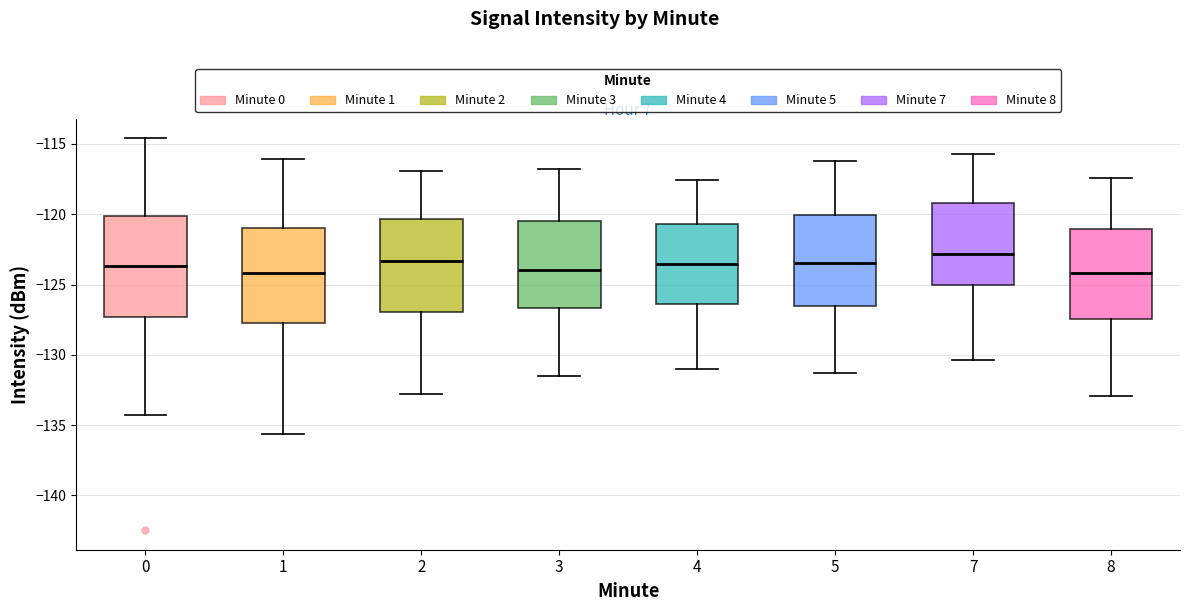

Reading left to right, read every box against the y-axis: the position of its median line, the range the box covers, and the ends of its whiskers. The values are not printed on the chart, so give them approximately, as read against the axis.

0: median -123.5, box -127.5 to -120.0, whiskers -134.0 to -114.5
1: median -124.0, box -128.0 to -121.0, whiskers -135.5 to -116.0
2: median -123.5, box -127.0 to -120.5, whiskers -133.0 to -117.0
3: median -124.0, box -126.5 to -120.5, whiskers -131.5 to -117.0
4: median -123.5, box -126.5 to -120.5, whiskers -131.0 to -117.5
5: median -123.5, box -126.5 to -120.0, whiskers -131.5 to -116.0
7: median -123.0, box -125.0 to -119.0, whiskers -130.5 to -115.5
8: median -124.0, box -127.5 to -121.0, whiskers -133.0 to -117.5